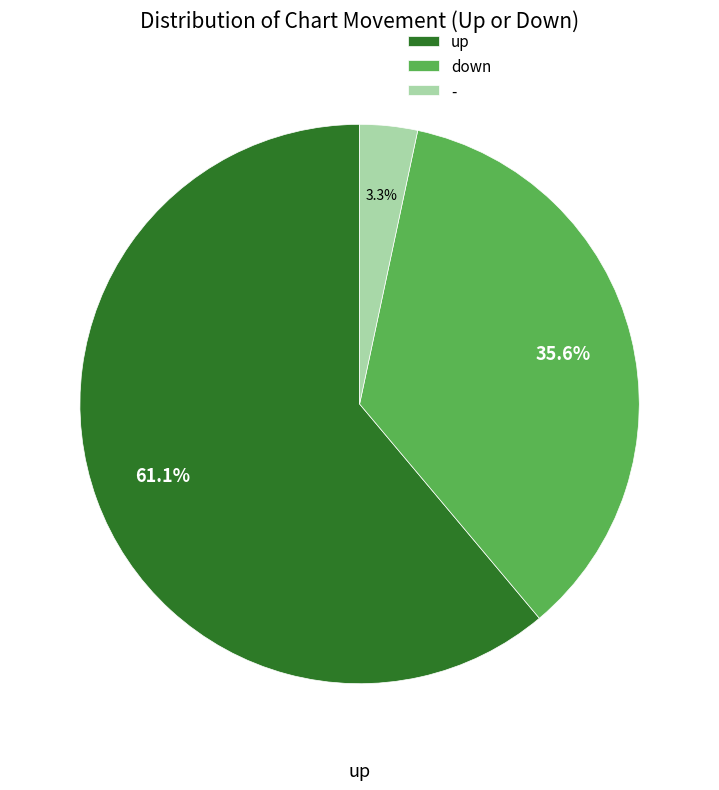

Which slice represents more than half of the pie?

up